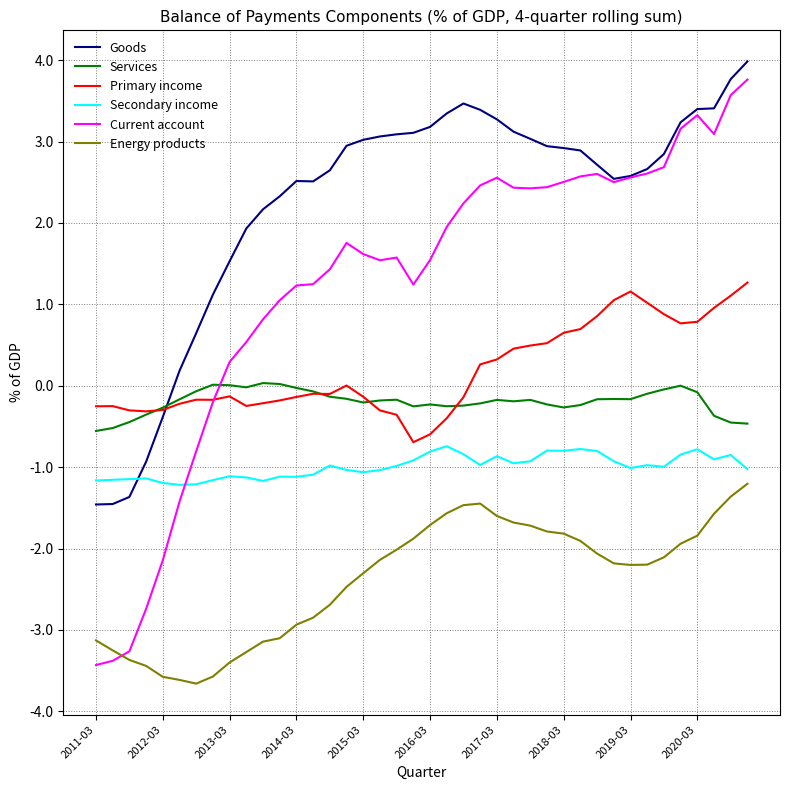

How many intersections are there between Primary income and Goods?

1